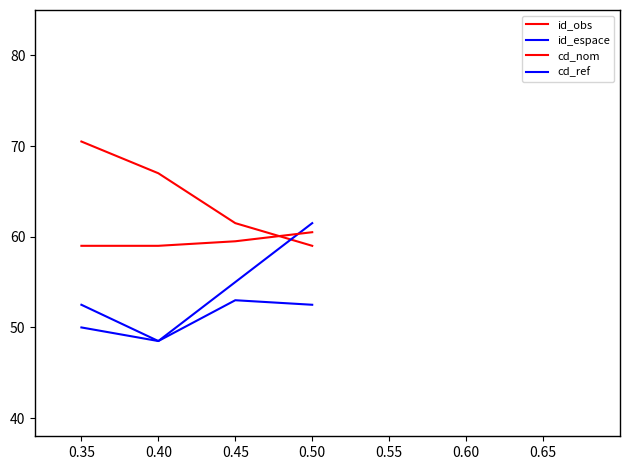

Which series has the largest range (max minus min)?

id_espace